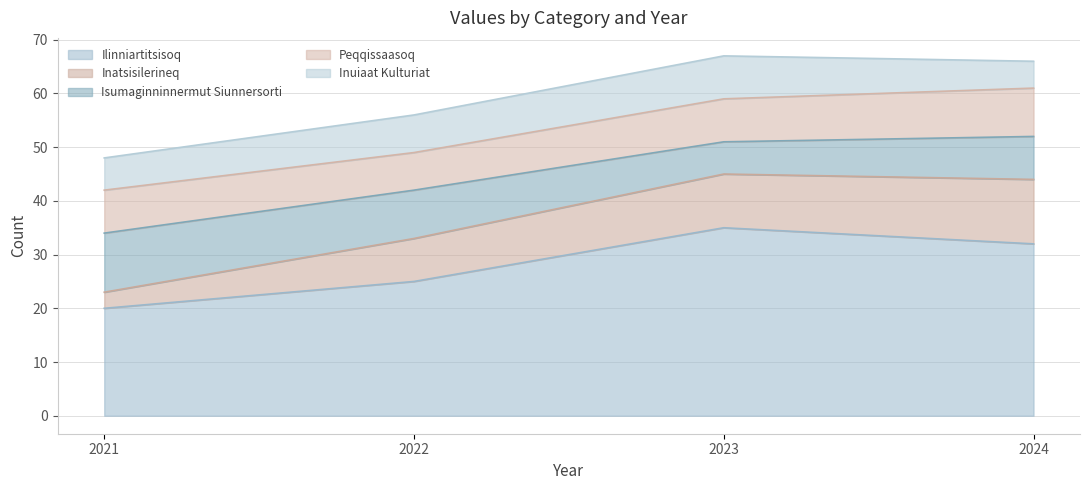

The value of Ilinniartitsisoq at 2024 is 21. True or false?

False